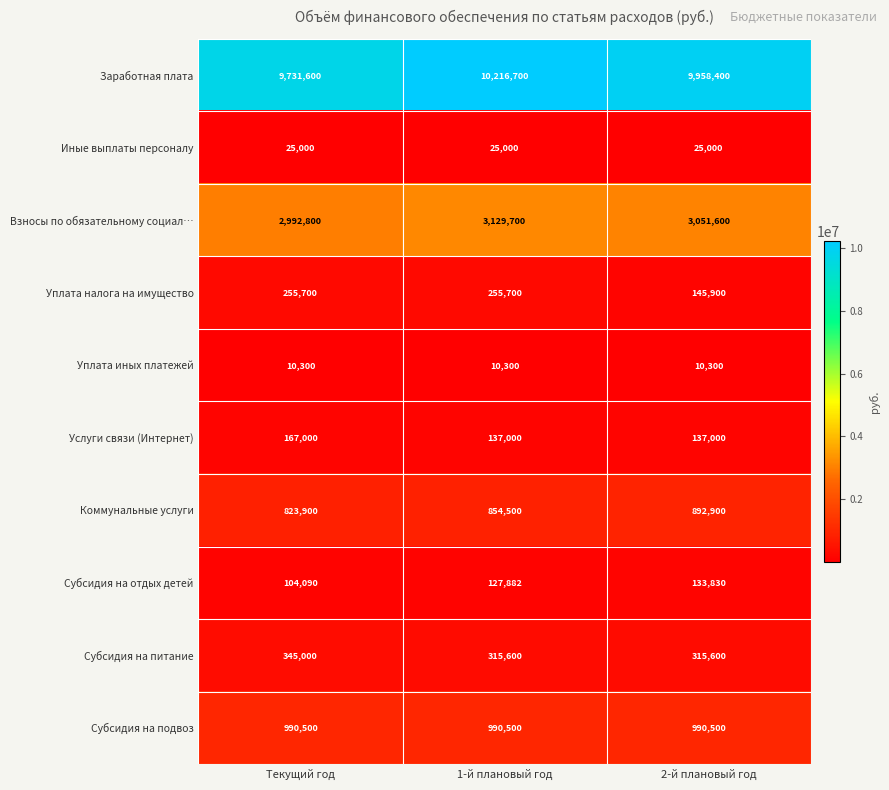

How many data points does each series have?

3